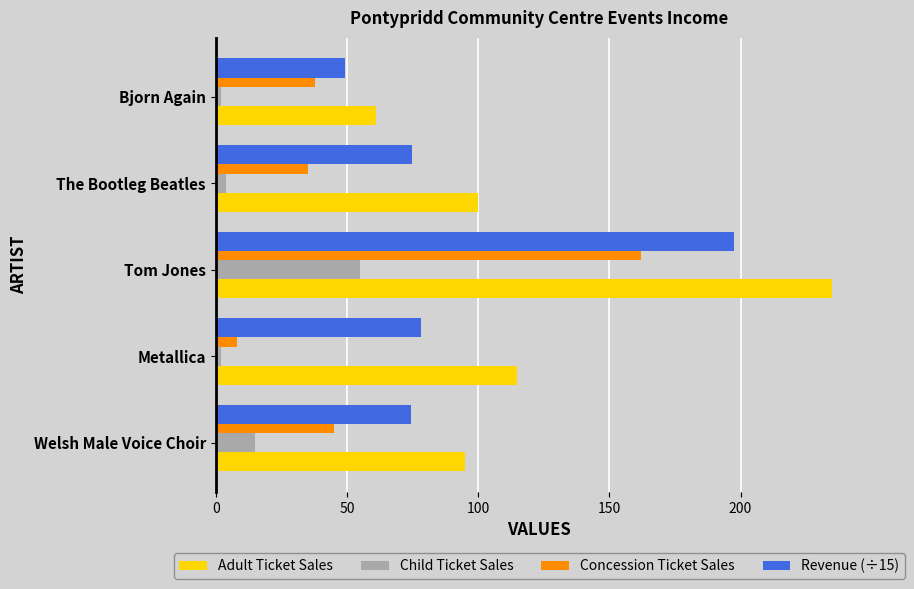

The value of Concession Ticket Sales at Tom Jones is 63.5. True or false?

False